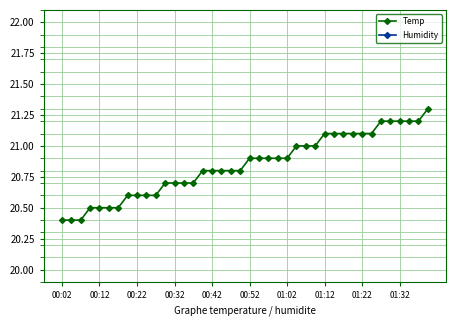

Which series has the largest total across all categories?

Humidity